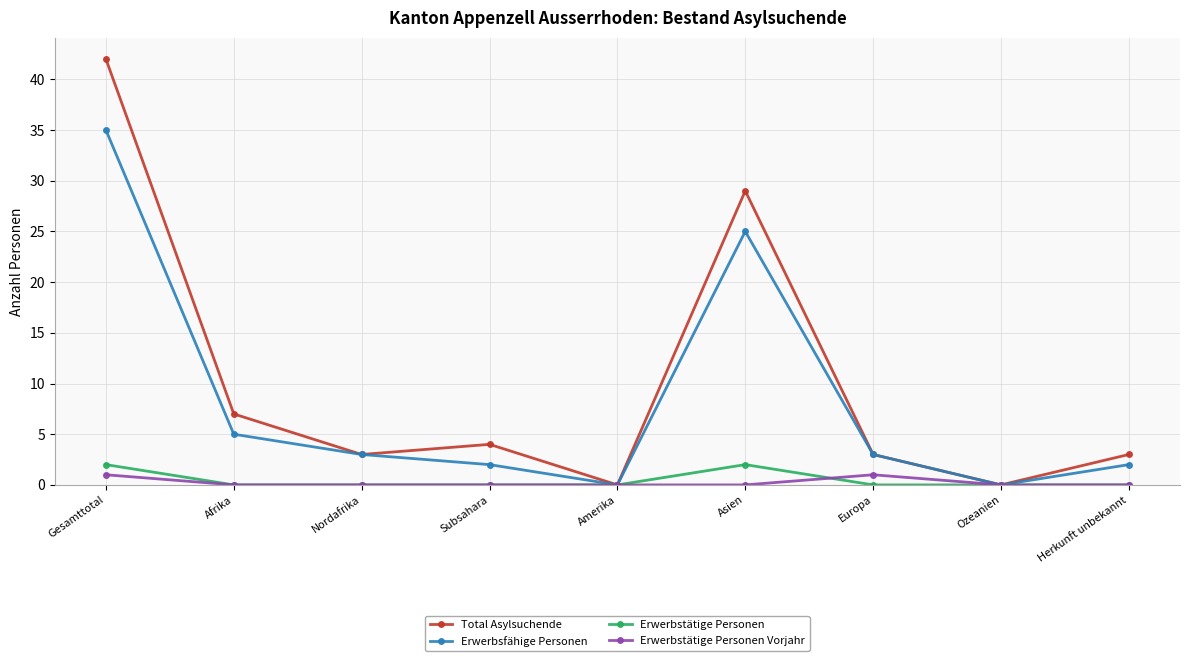

The value of Erwerbstätige Personen at Asien is 2. True or false?

True